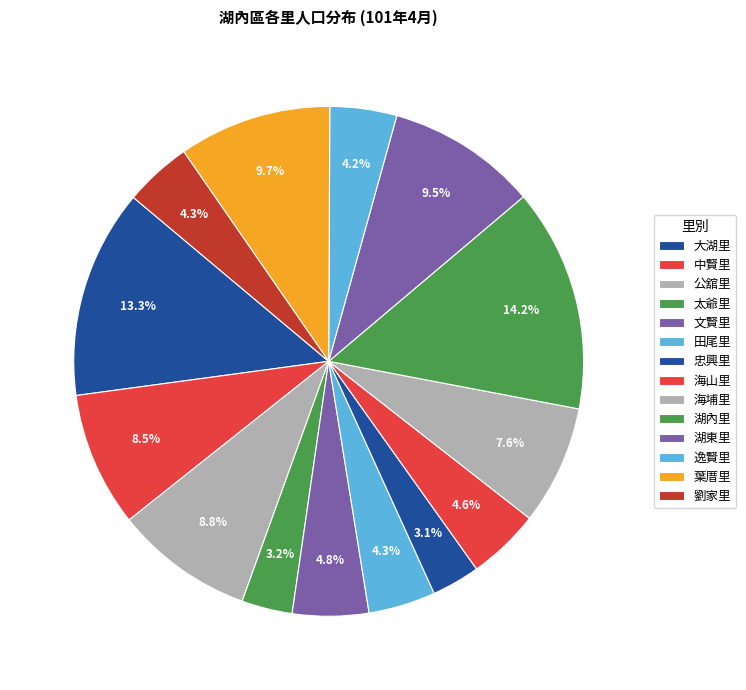

Count the number of slices in the pie.

14